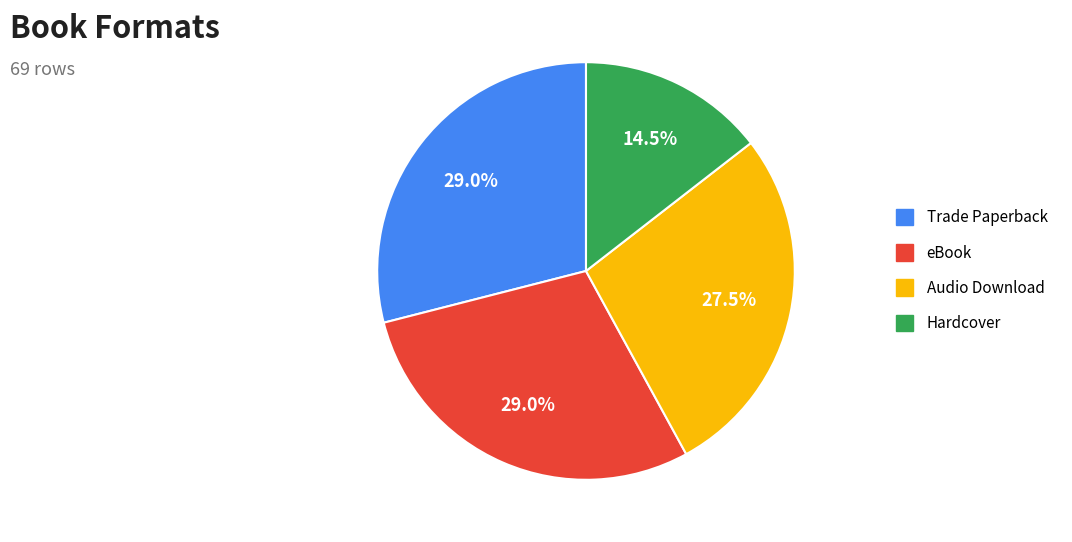

Do eBook and Trade Paperback together represent more than half of the pie?

Yes